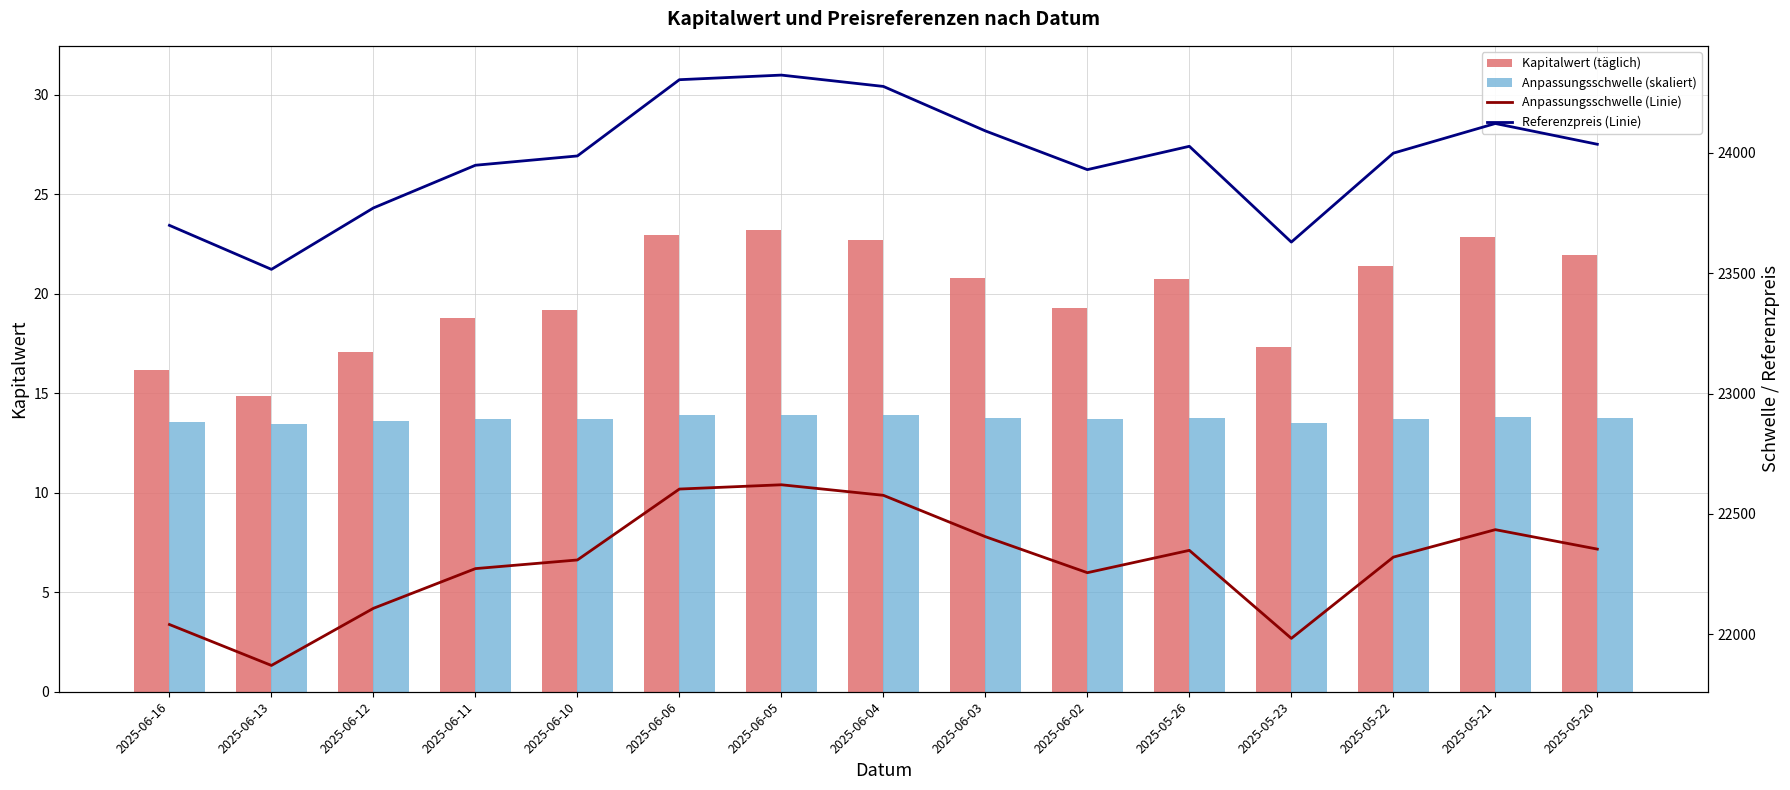

The Anpassungsschwelle (skaliert) series shows 3.4 at 2025-06-11. True or false?

False